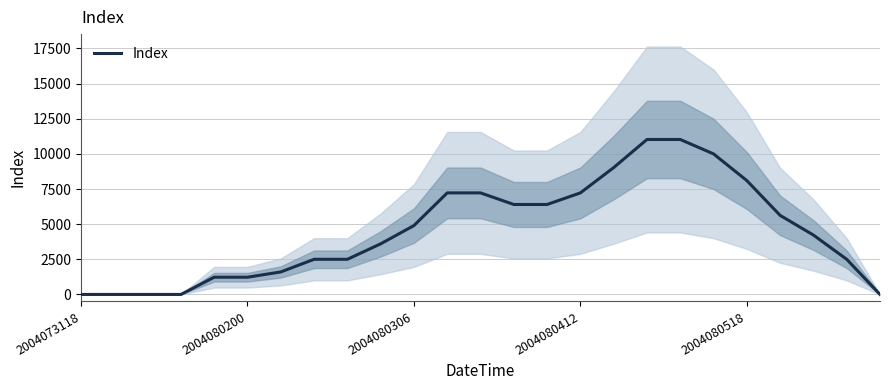

Reading right to left, transcribe all the data shown in this chart.

0	2500	4225	5625	8100	10000	11025	11025	9025	7225	6400	6400	7225	7225	4900	3600	2500	2500	1600	1225	1225	0	0	0	0